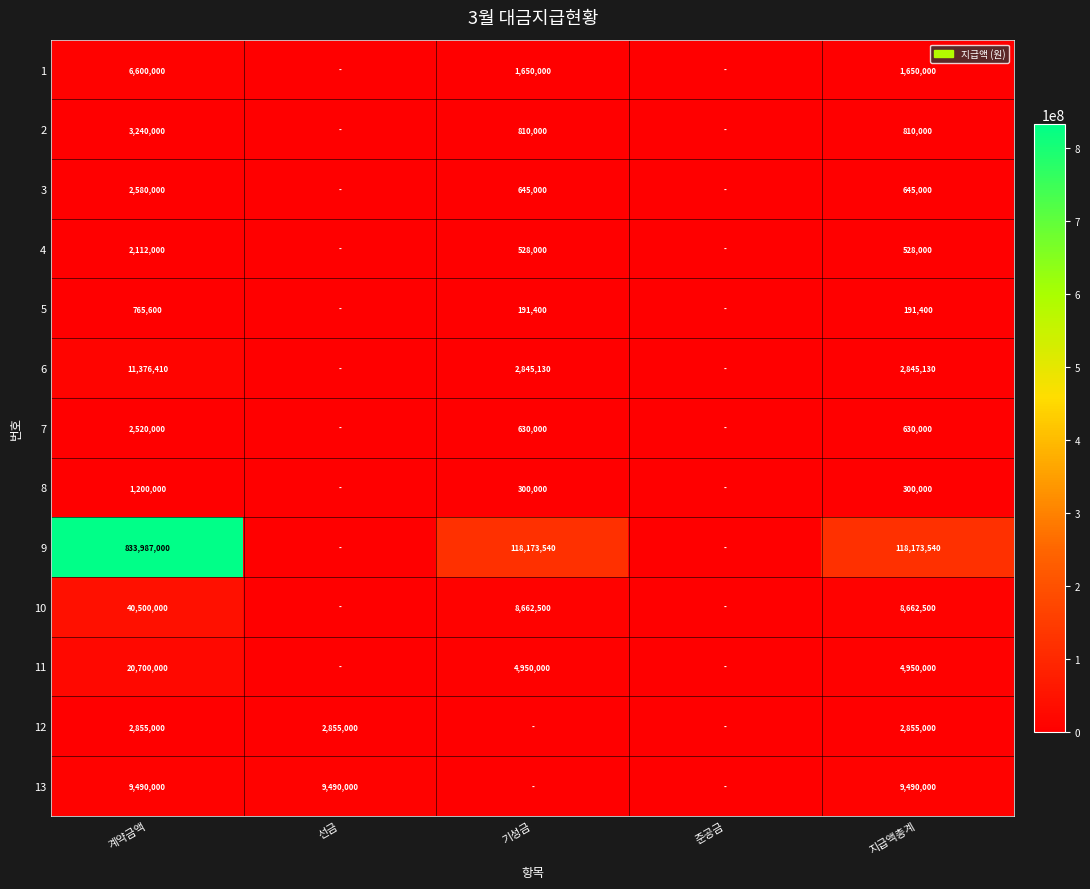

Rank the series at 계약금액 from lowest to highest value.

5, 8, 4, 7, 3, 12, 2, 1, 13, 6, 11, 10, 9